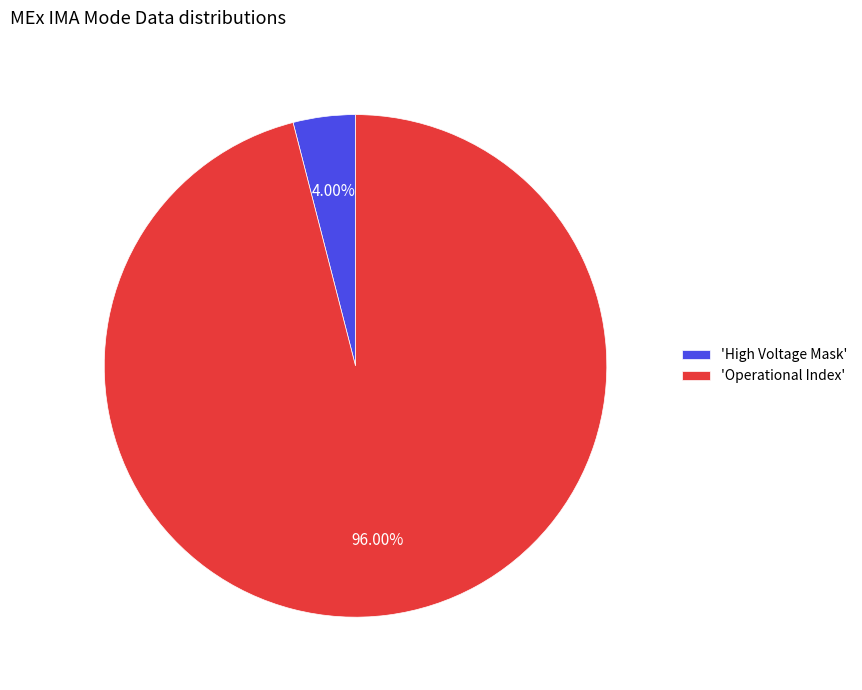

Combined, do 'High Voltage Mask' and 'Operational Index' account for over 50%?

Yes